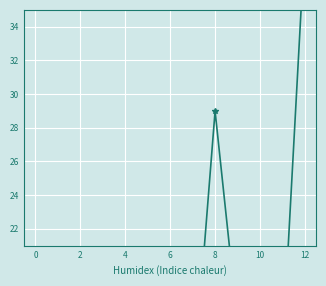

What is the maximum value shown in the chart?

39.2